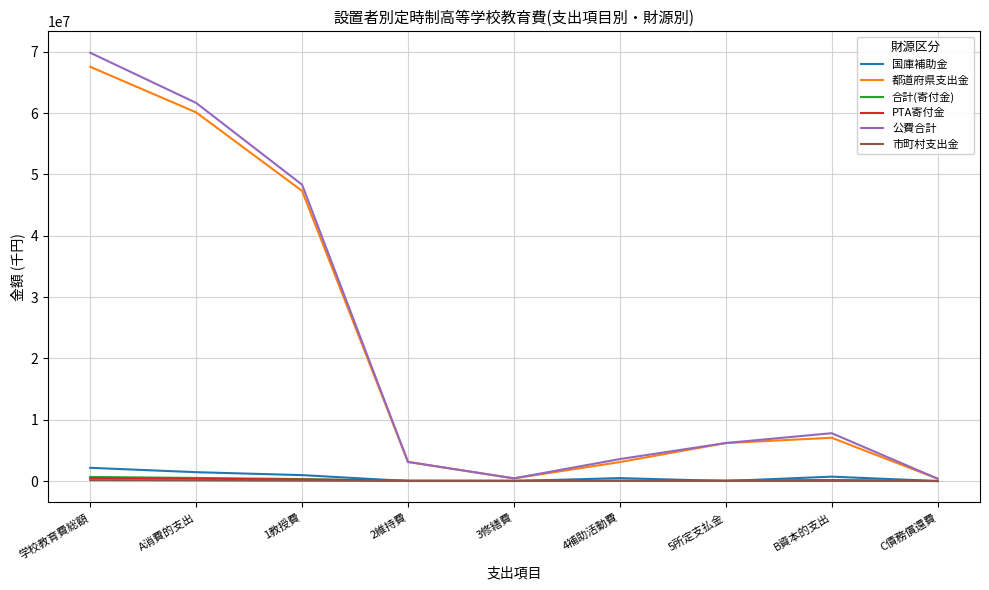

The value of 公費合計 at B資本的支出 is 7797685. True or false?

True